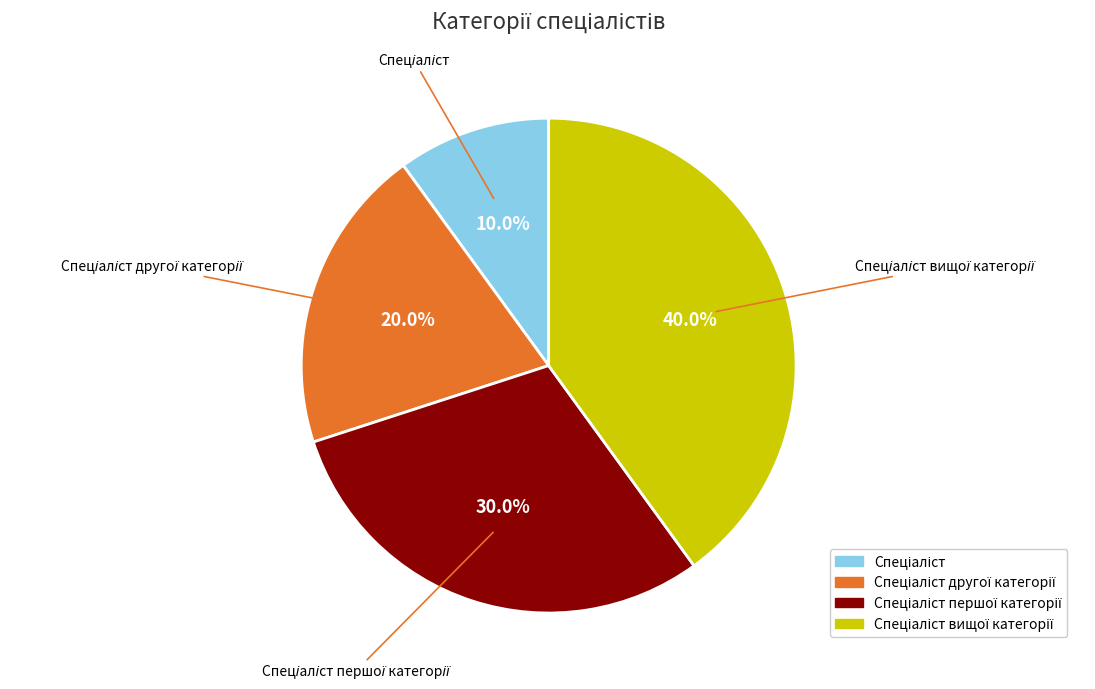

Count the number of slices in the pie.

4